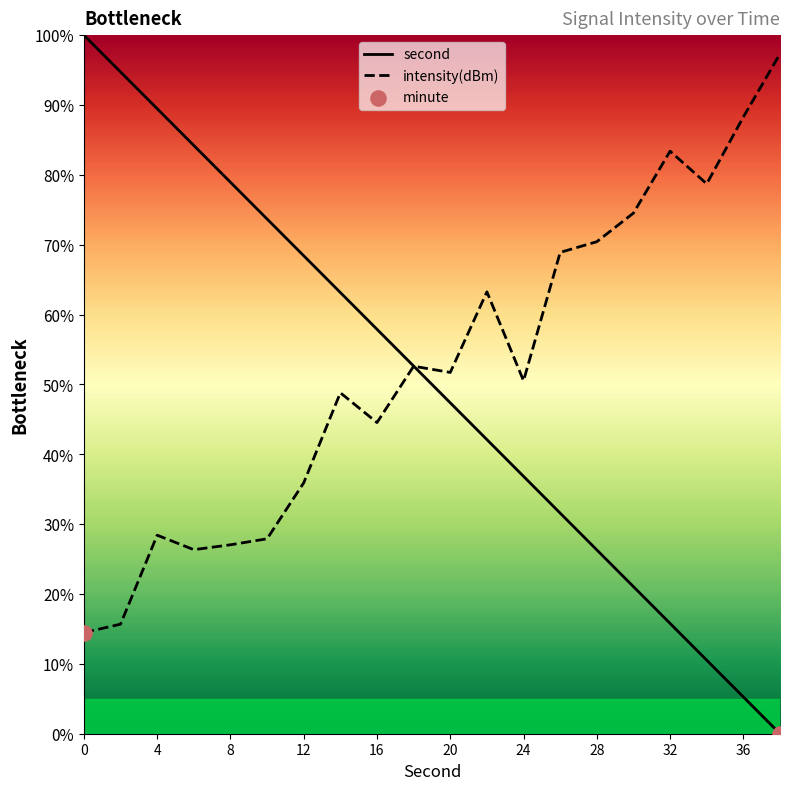

The second series shows 78.9 at 8. True or false?

True